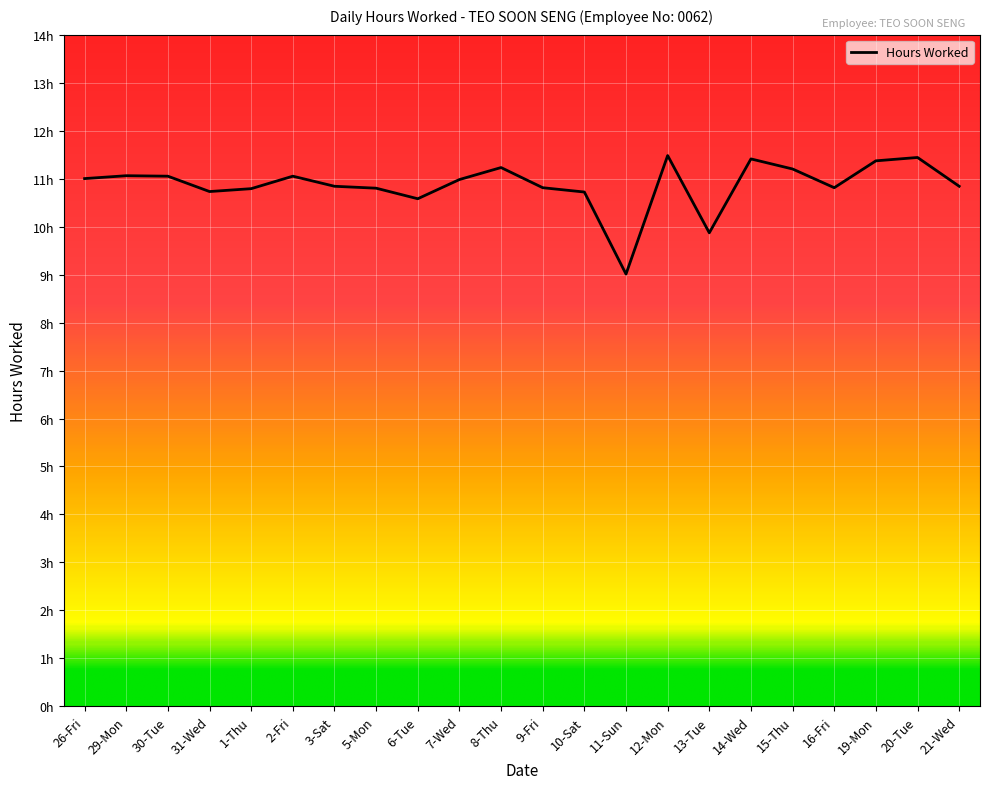

What is the difference between the maximum and minimum values?

2.5